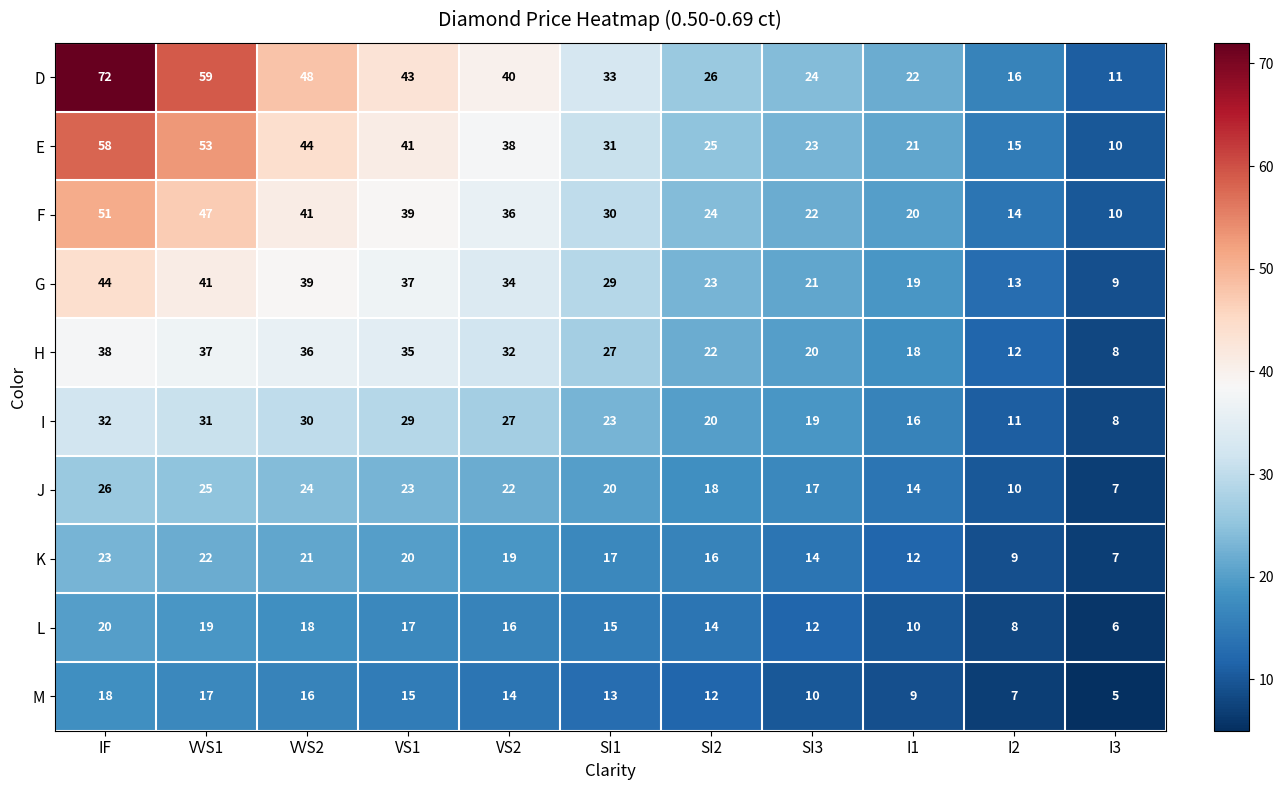

The E series shows 10 at I3. True or false?

True